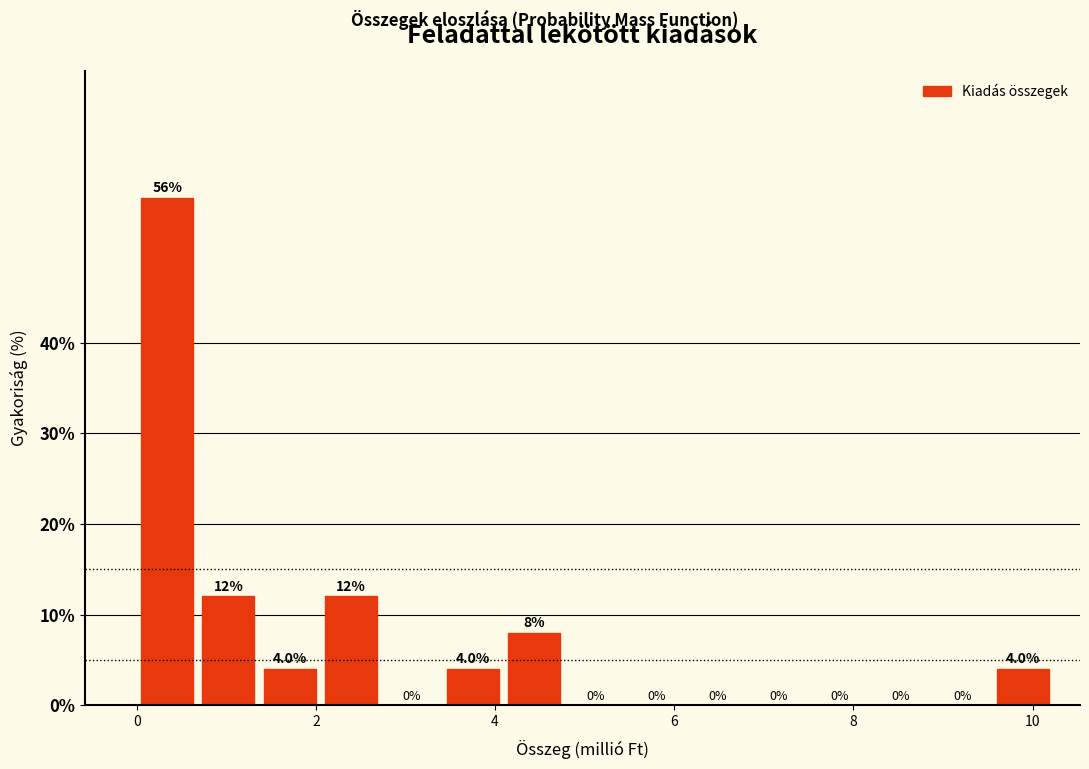

Around what value on the x-axis is the tallest bar? Give the approximate position of its centre, as read against the axis.

0.4